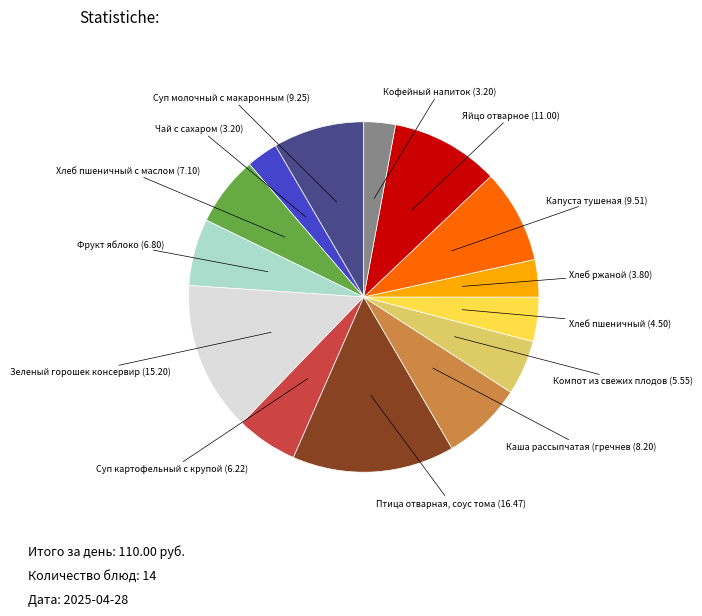

Is there a majority slice in this chart?

No